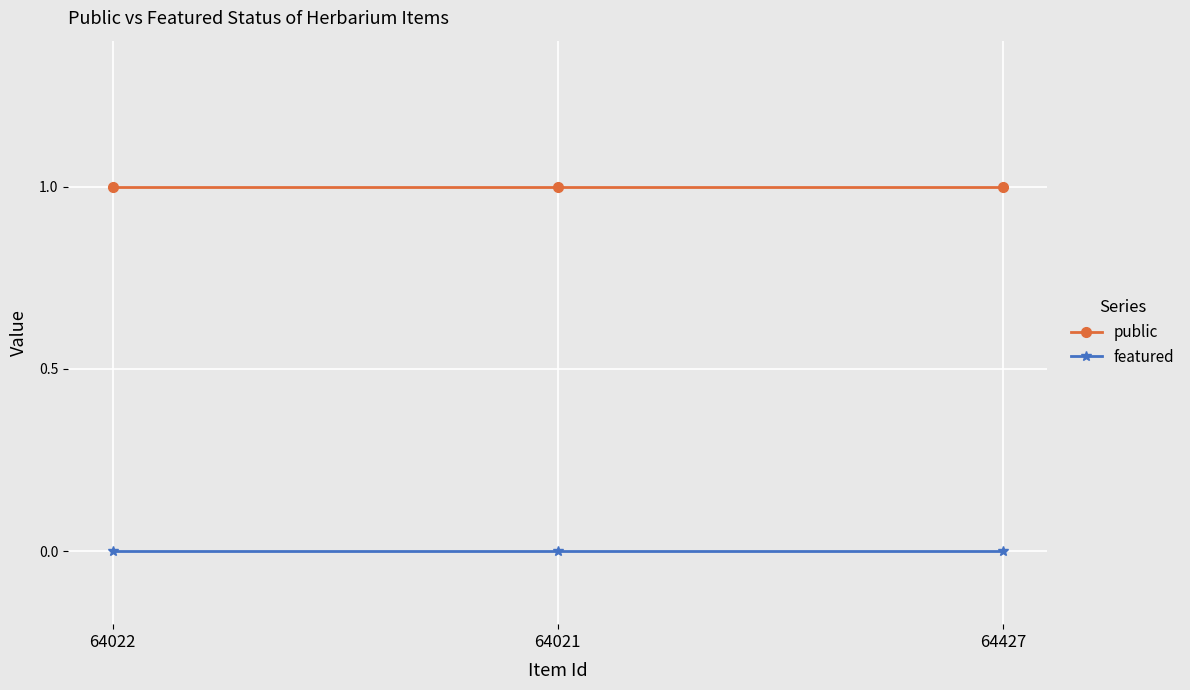

What is the greatest value displayed?

1